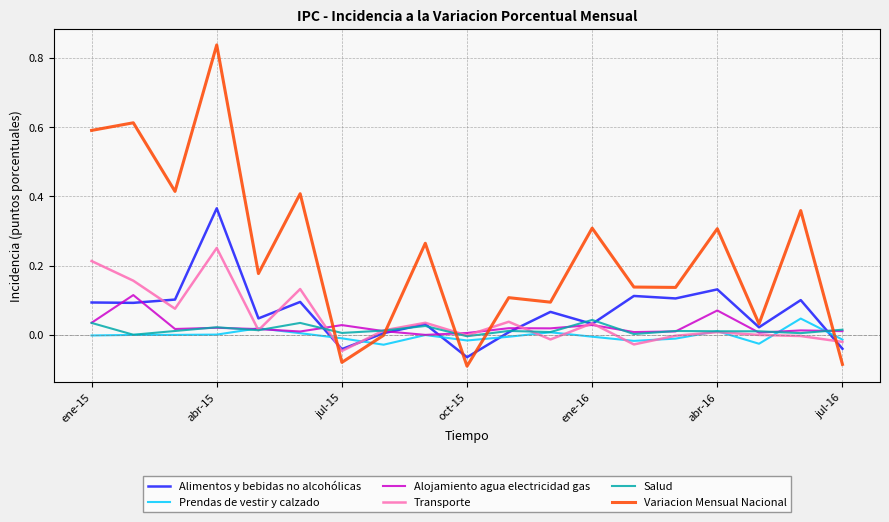

Is this an area chart (filled region under the line)?

No